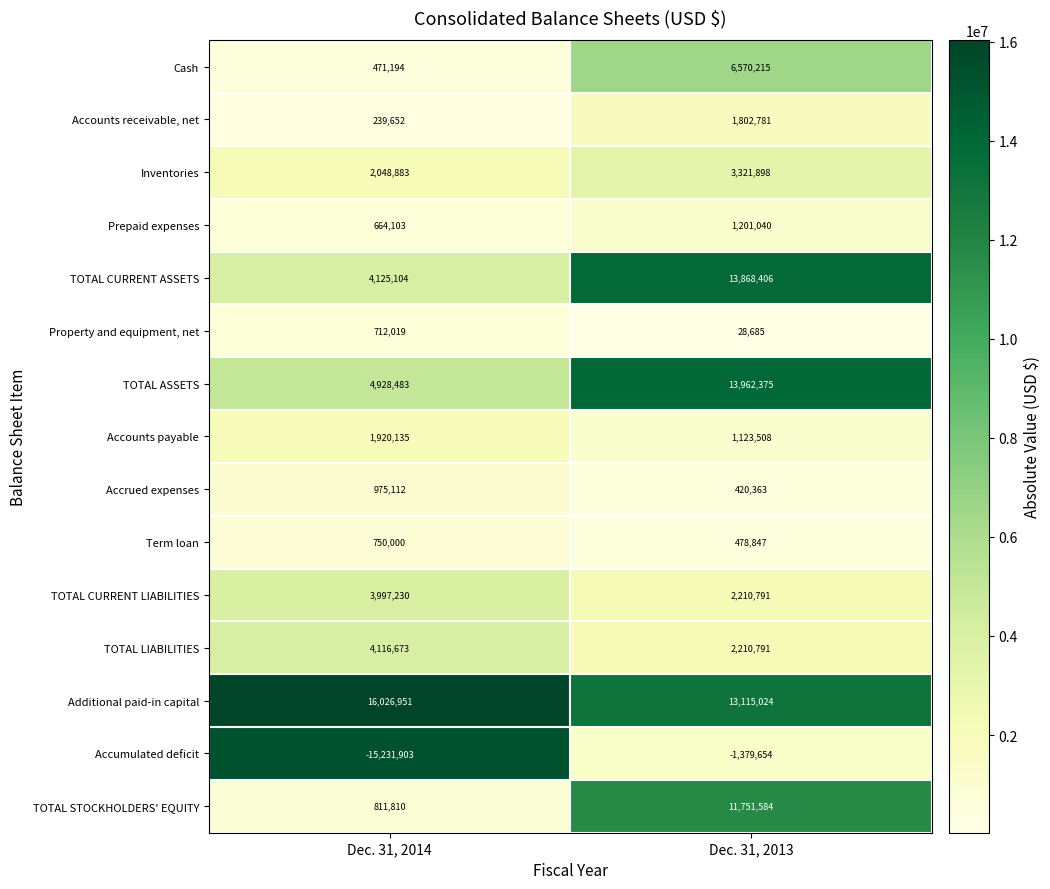

What is the difference between the TOTAL STOCKHOLDERS' EQUITY values at Dec. 31, 2013 and Dec. 31, 2014?

10939774